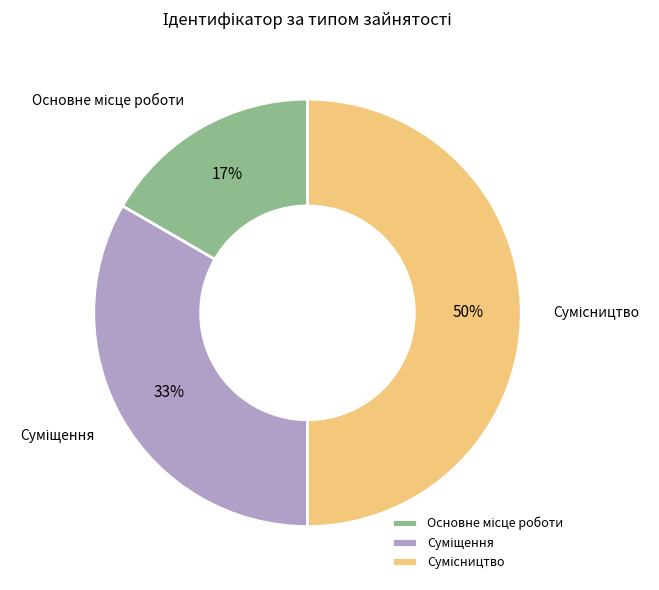

To the nearest percent, what is the difference between the largest and smallest slice percentages?

33%